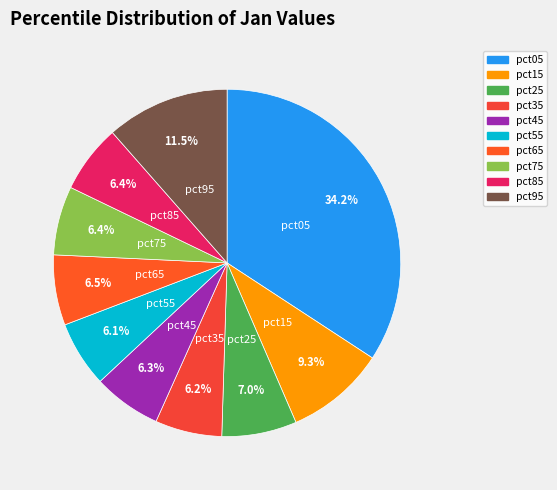

Which category has the biggest portion of the pie?

pct05